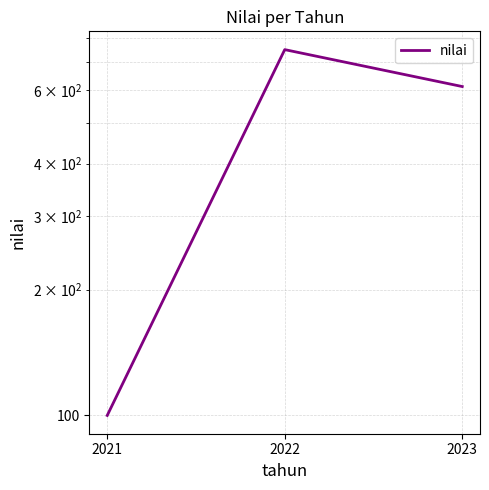

The value at 2023 is 612. True or false?

True